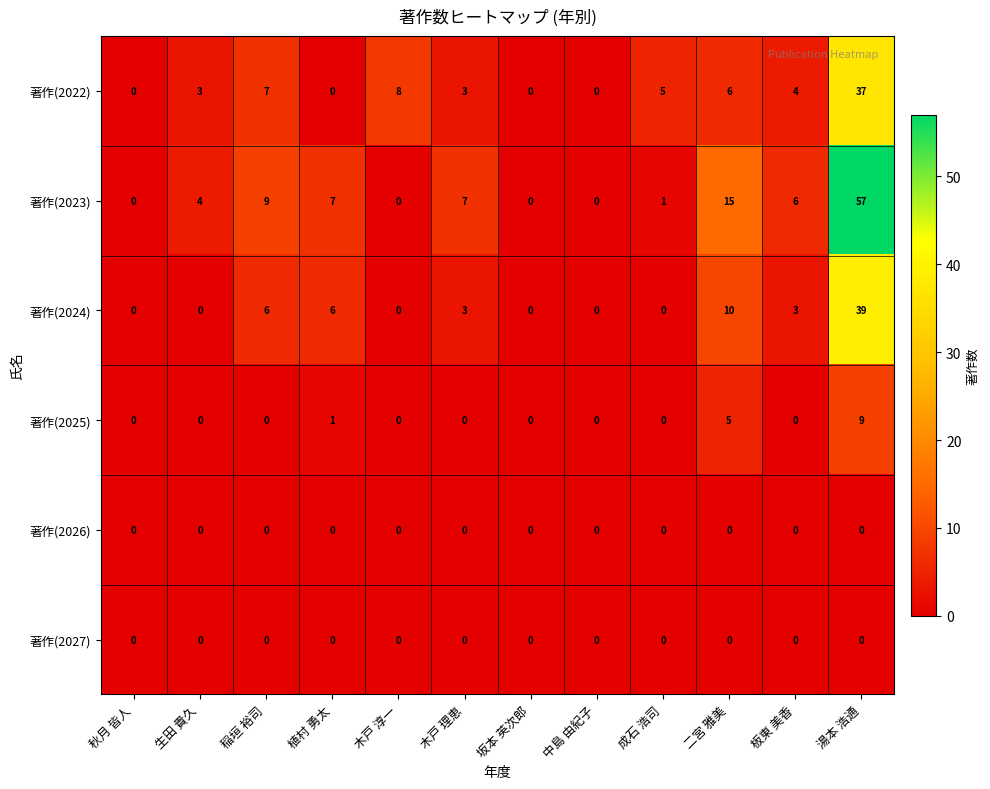

Which series has the largest total across all categories?

著作(2023)